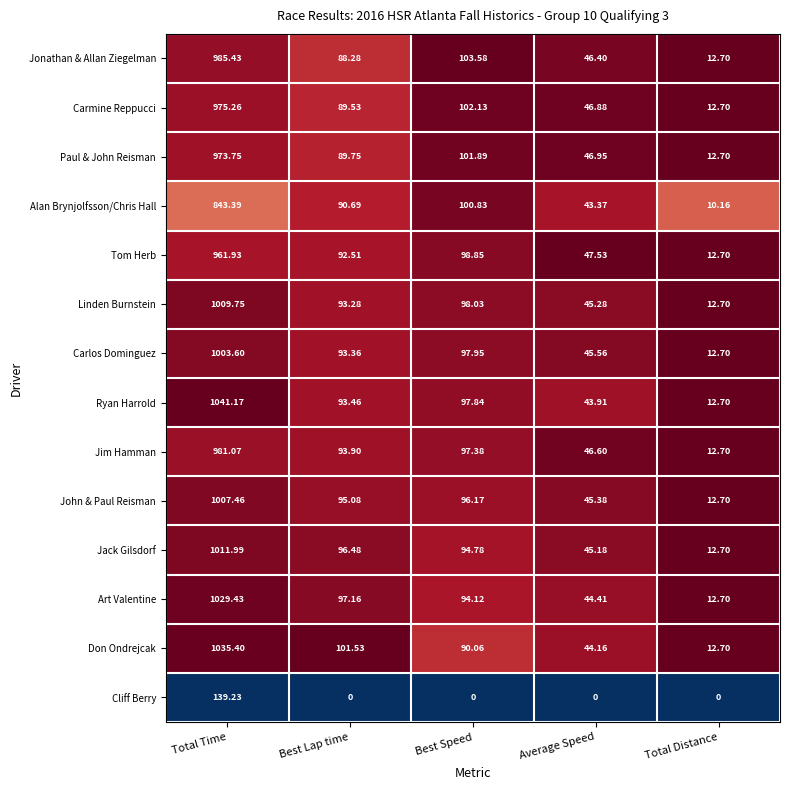

Which series has the widest spread of values?

Ryan Harrold